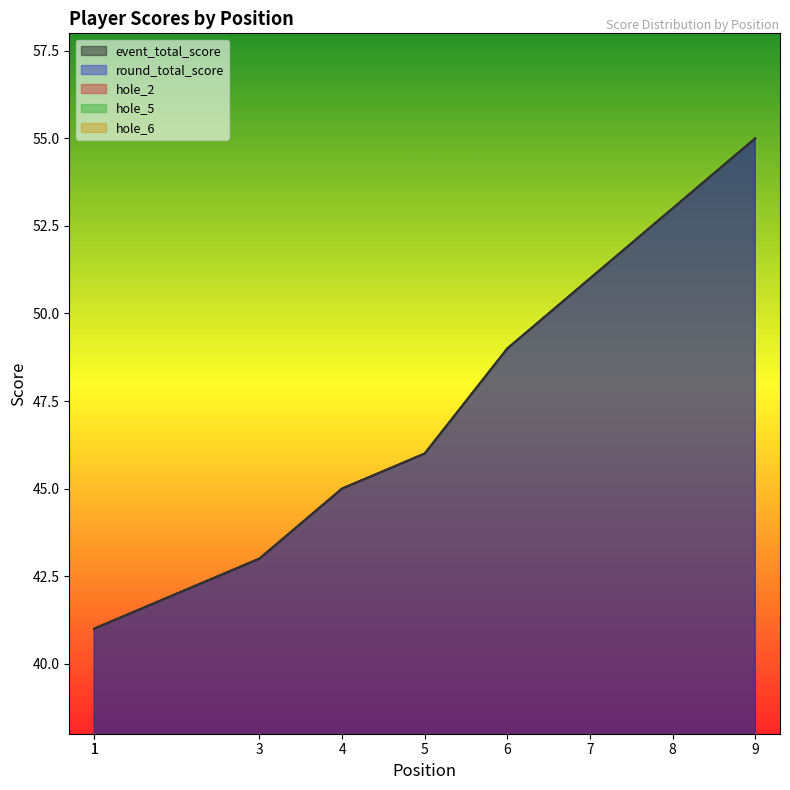

What is the difference between the maximum and minimum values in the hole_6 series?

3